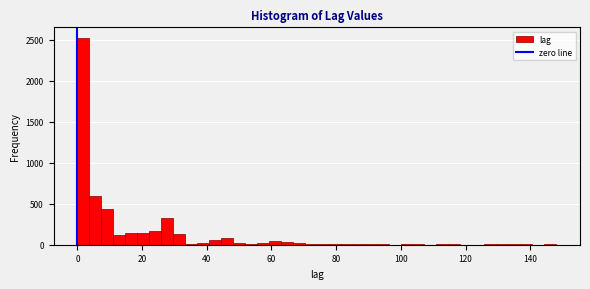

Read against the x-axis, roughly where is the centre of the tallest bar?

2